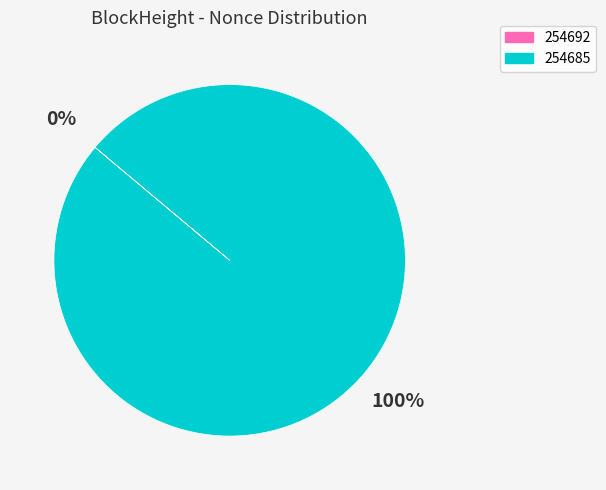

Which slice represents more than half of the pie?

254685